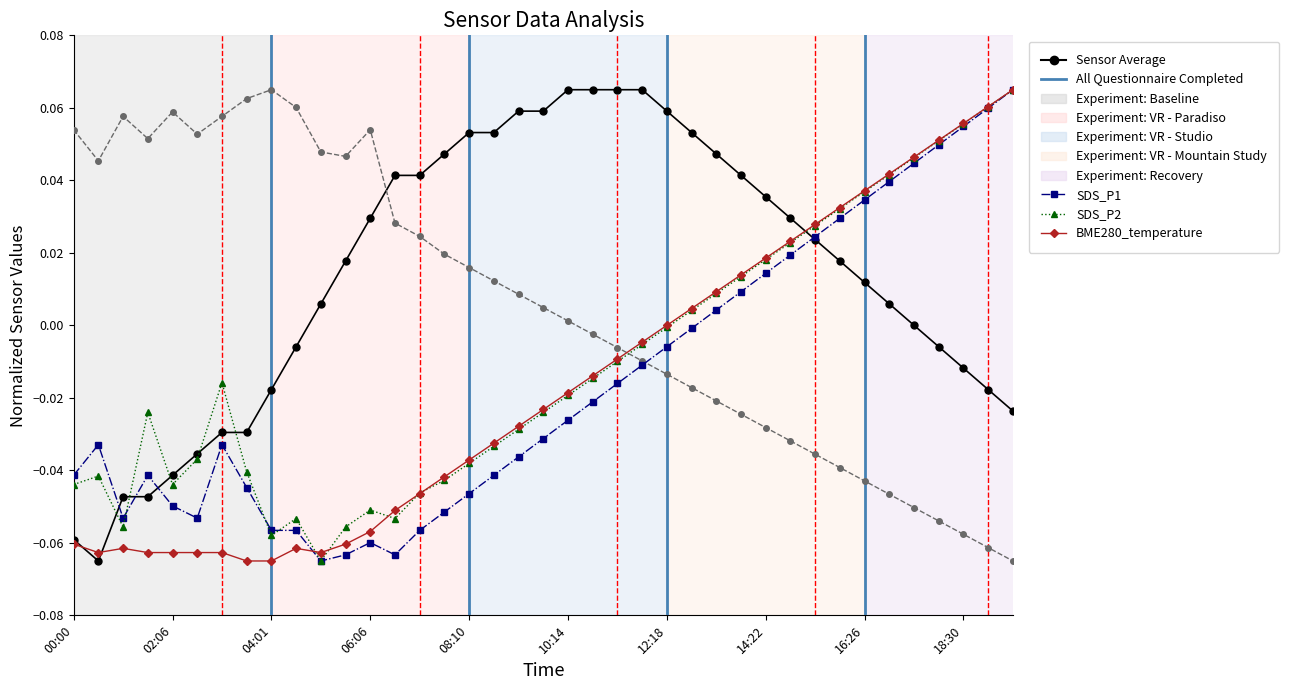

How many series are shown in this chart?

5